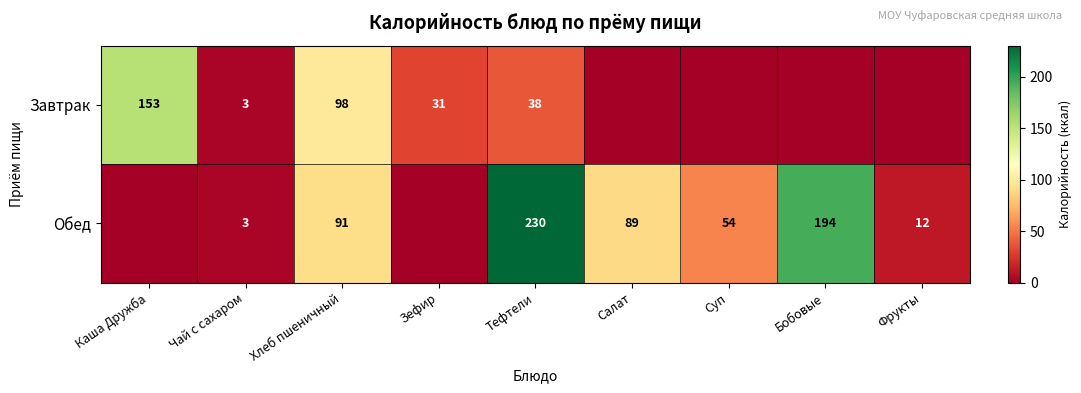

What is the spread (max minus min) of values at Хлеб пшеничный?

7